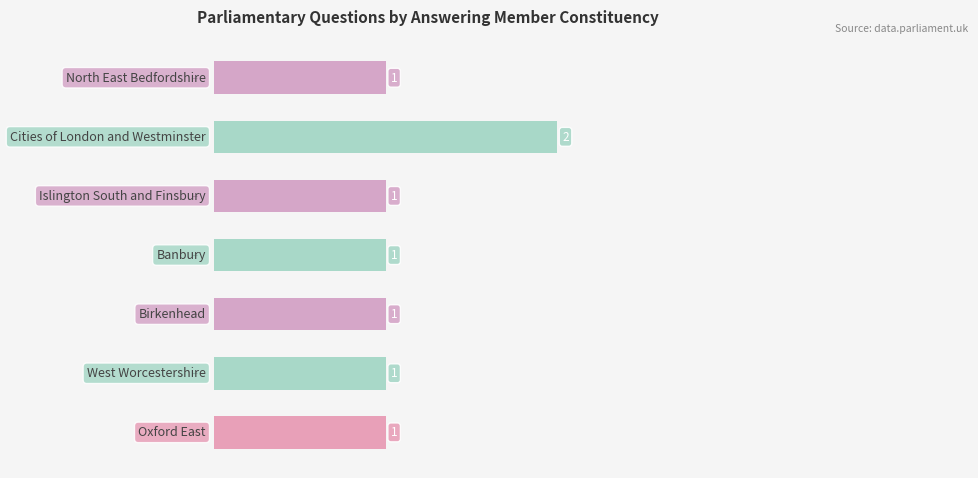

Reading top to bottom, transcribe all the data shown in this chart.

1	2	1	1	1	1	1